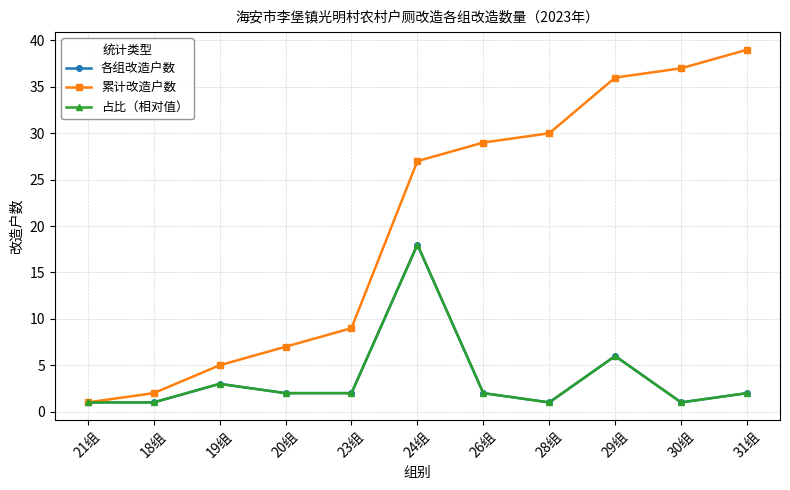

What is the difference between the maximum and minimum values in the 累计改造户数 series?

38